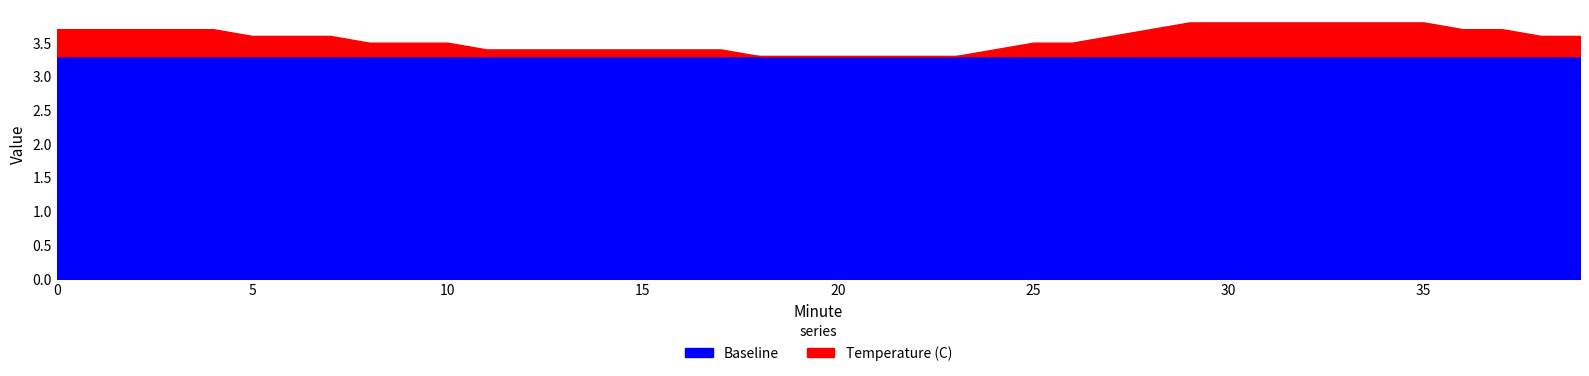

Which series changed the most between 29 and 38?

Temperature (C)